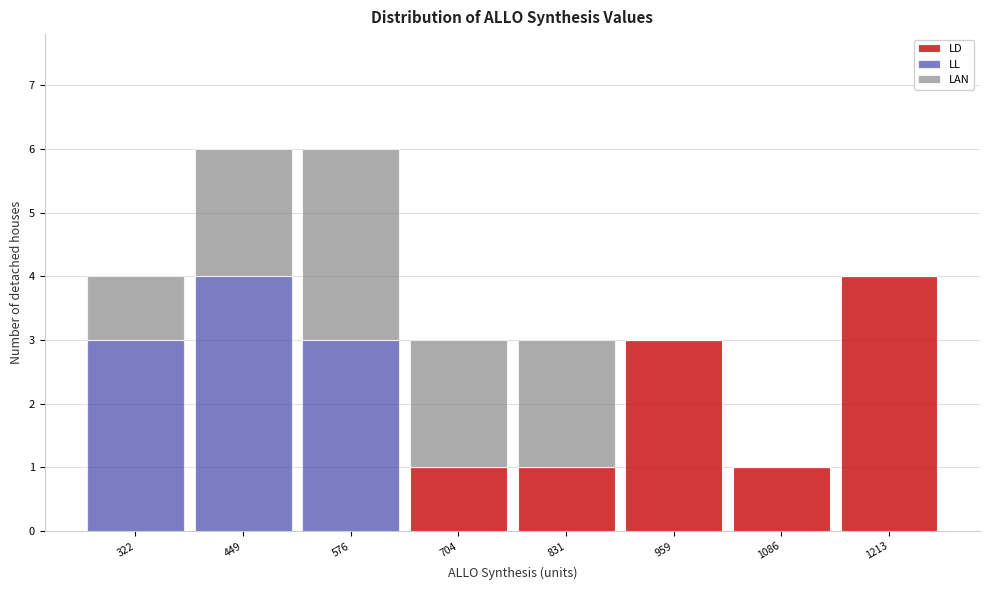

Reading left to right, transcribe this chart: for each stacked bar, give the range it covers on the x-axis and its total height. Neither the bar edges nor the heights are printed on the chart, so give them approximately, as read against the axes.

260 to 380: 4
380 to 520: 6
520 to 640: 6
640 to 760: 3
760 to 900: 3
900 to 1020: 3
1020 to 1160: 1
1160 to 1280: 4